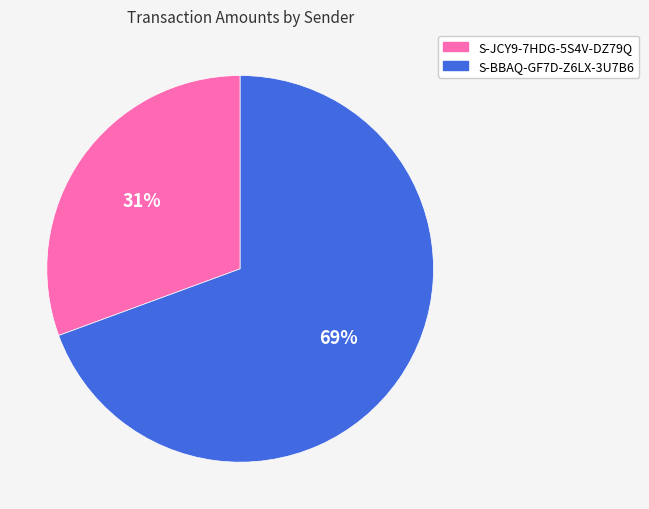

Which slice is the largest?

S-BBAQ-GF7D-Z6LX-3U7B6